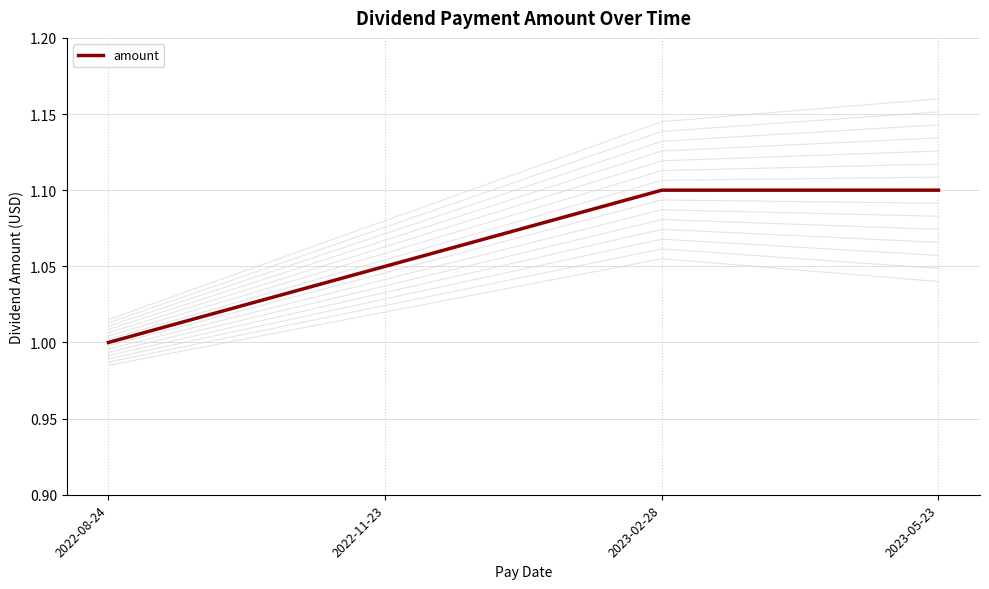

What value does the data have at 2023-02-28?

1.1